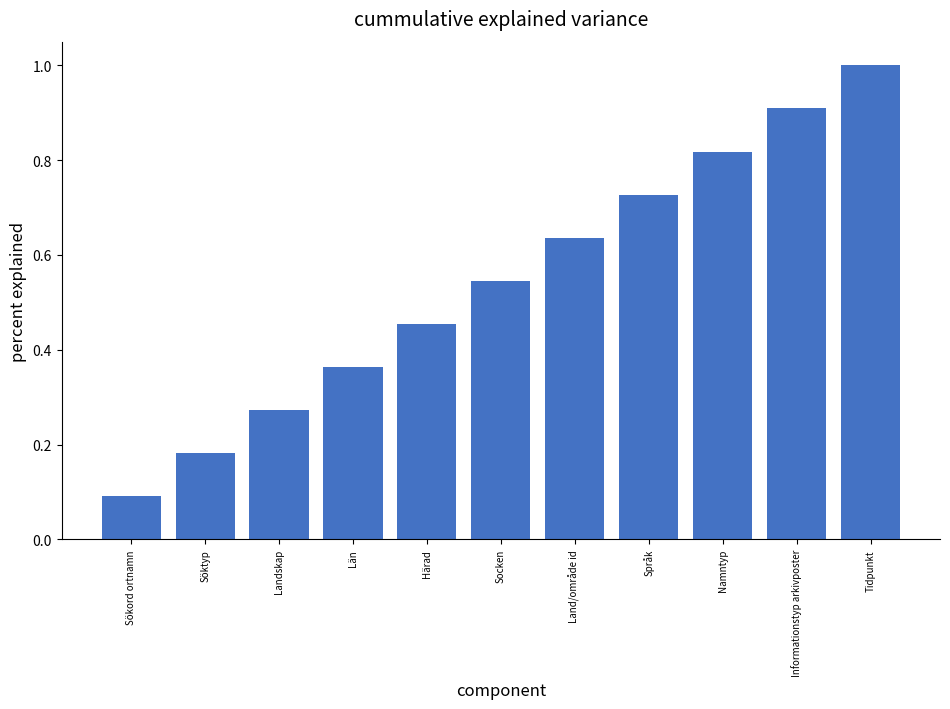

List the labels in order of value, largest first.

Tidpunkt, Informationstyp arkivposter, Namntyp, Språk, Land/område id, Socken, Härad, Län, Landskap, Söktyp, Sökord ortnamn